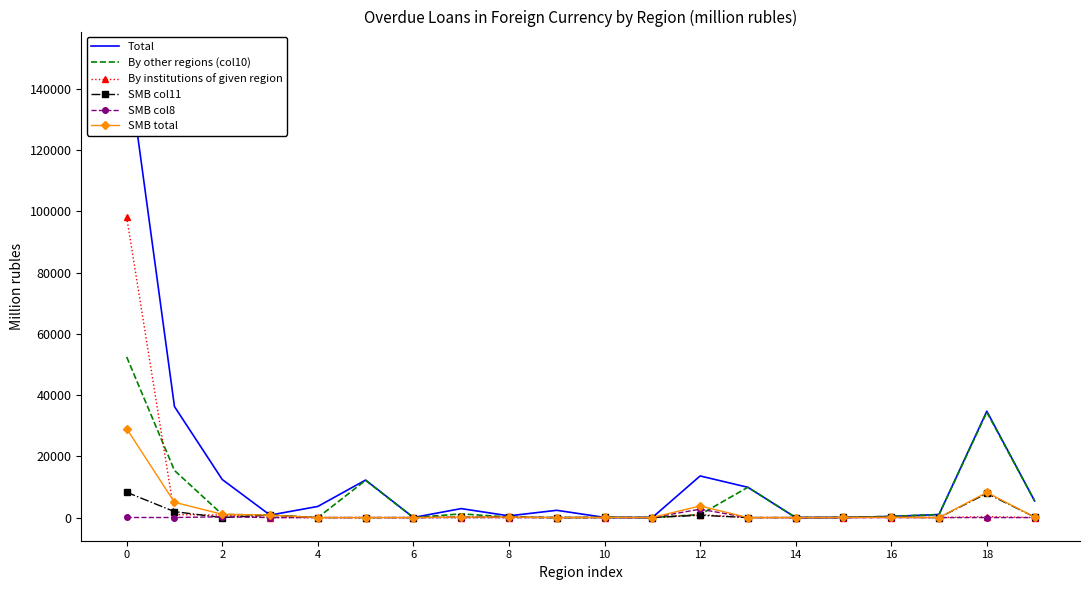

How many interior local peaks does the Total series have?

5